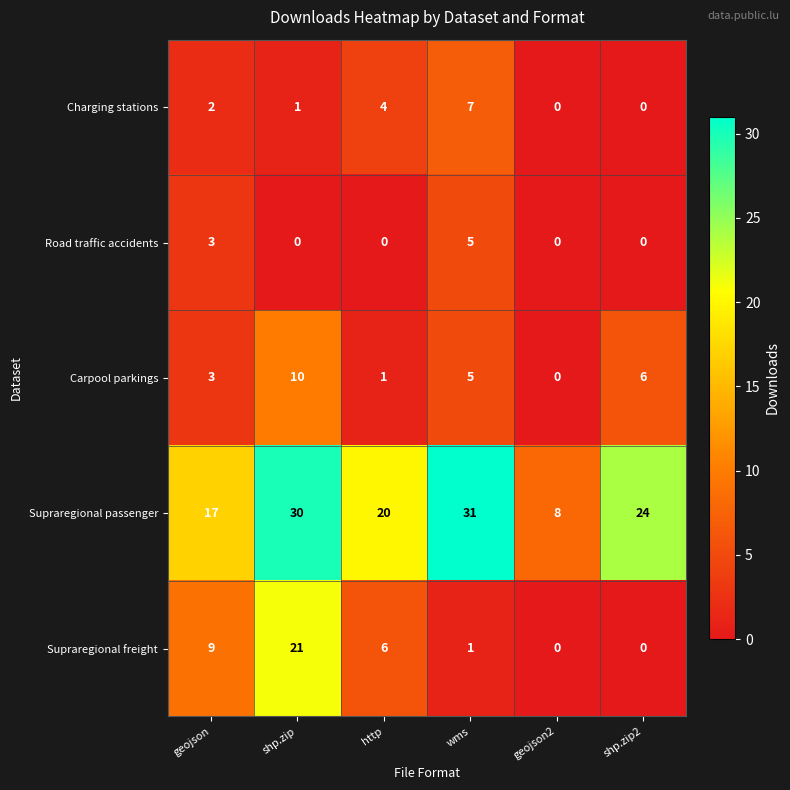

True or false: Supraregional passenger has a value of 17 at geojson.

True